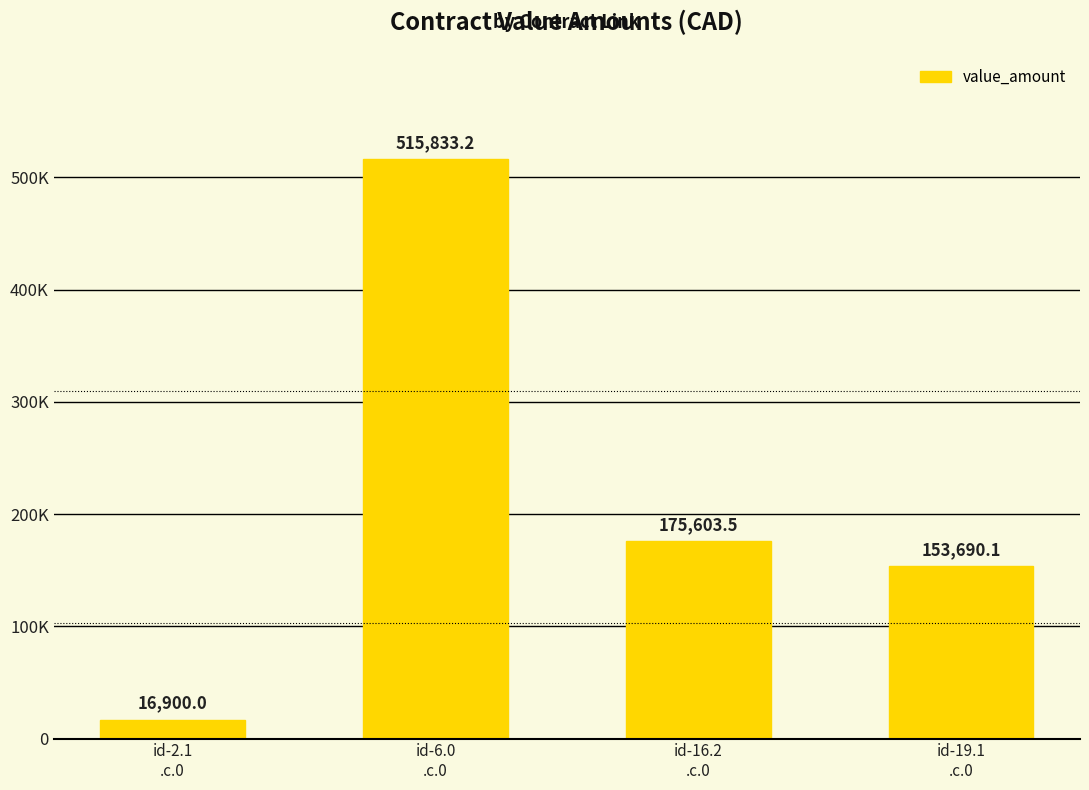

List the labels in order of value, largest first.

id-6.0
.c.0, id-16.2
.c.0, id-19.1
.c.0, id-2.1
.c.0